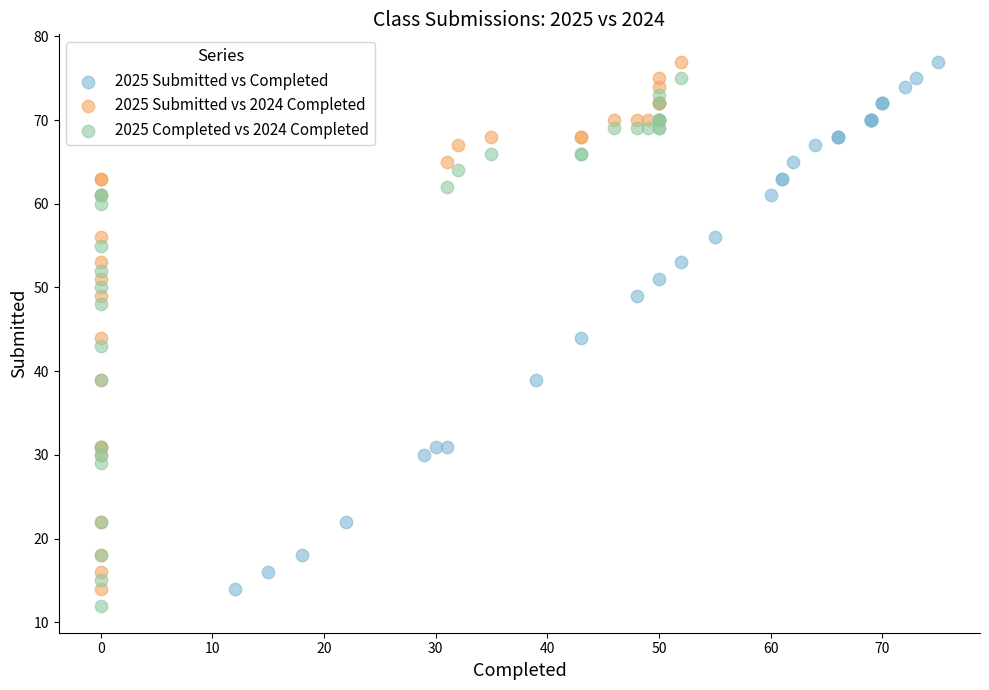

What are all the series names shown in the legend?

2025 Submitted vs Completed, 2025 Submitted vs 2024 Completed, 2025 Completed vs 2024 Completed